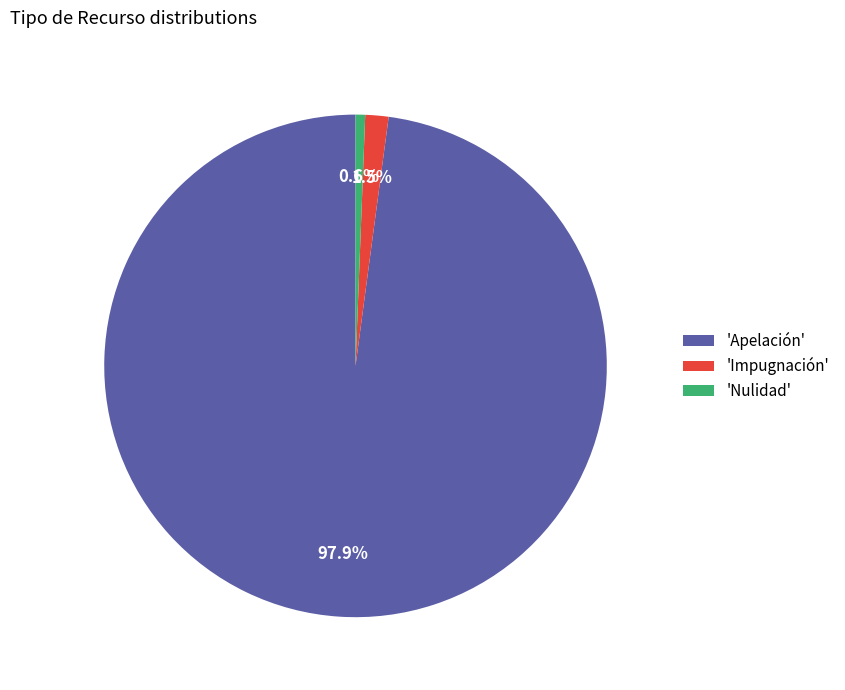

How many slices are in this pie chart?

3